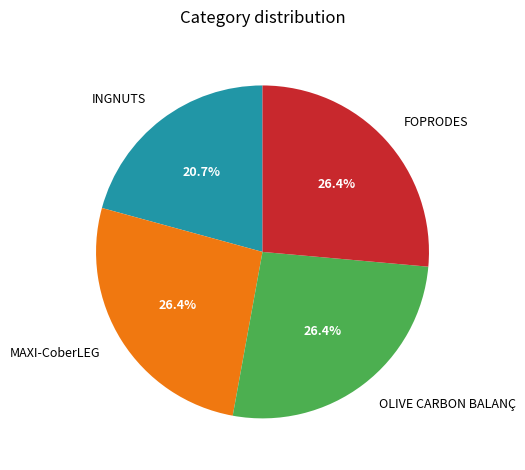

What is the ratio of the value at FOPRODES to the value at OLIVE CARBON BALANÇ?

1.0